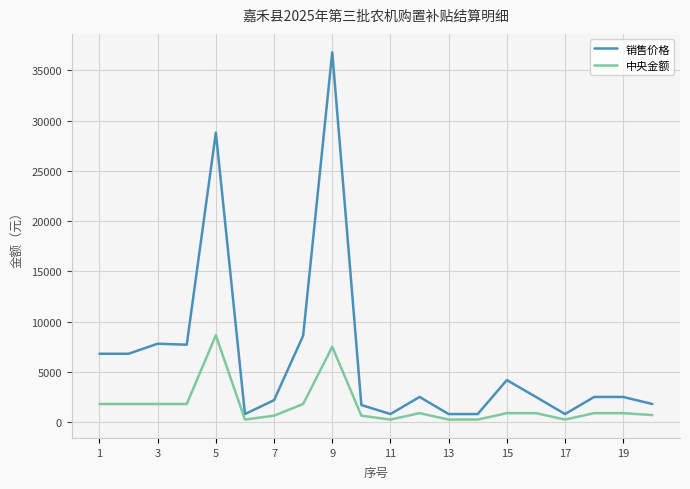

True or false: 销售价格 has more than 2 points higher than both neighbors.

True